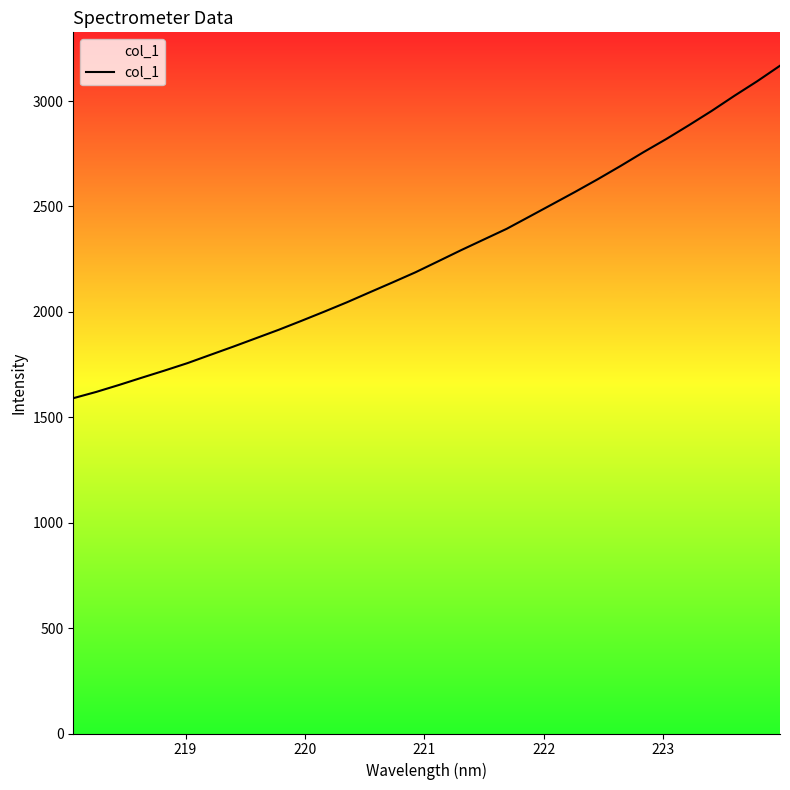

What is the greatest value displayed?

3167.6